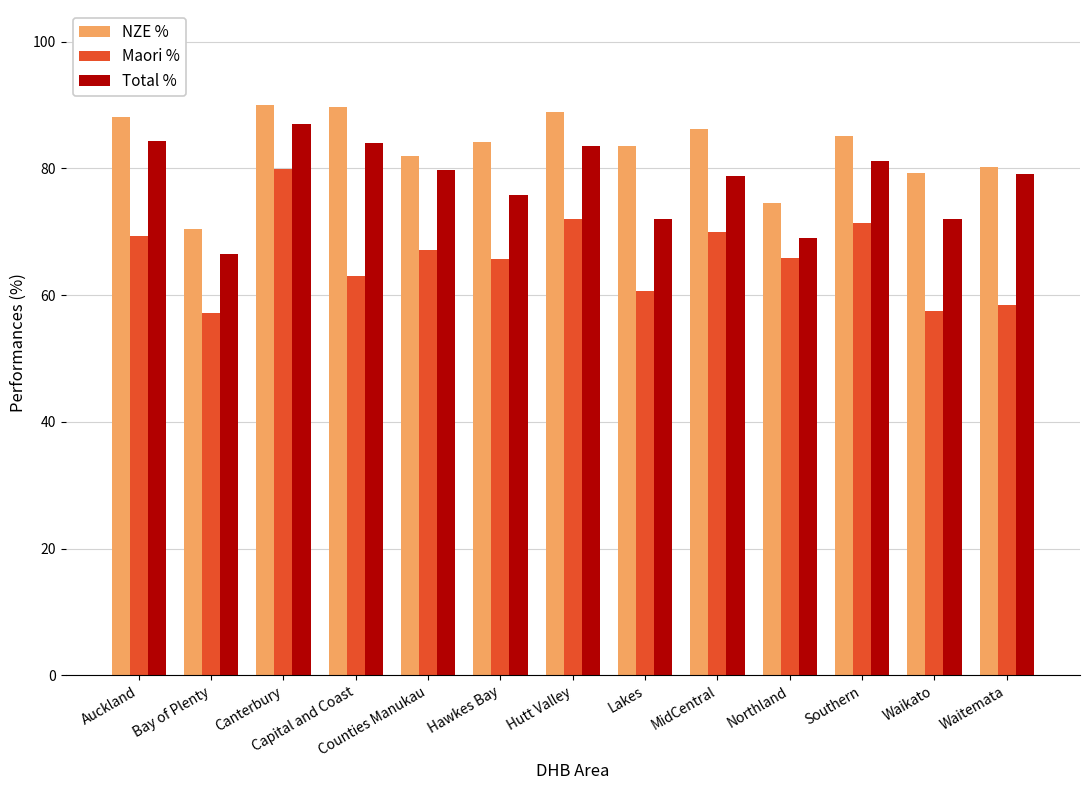

How many categories are shown in the chart?

13